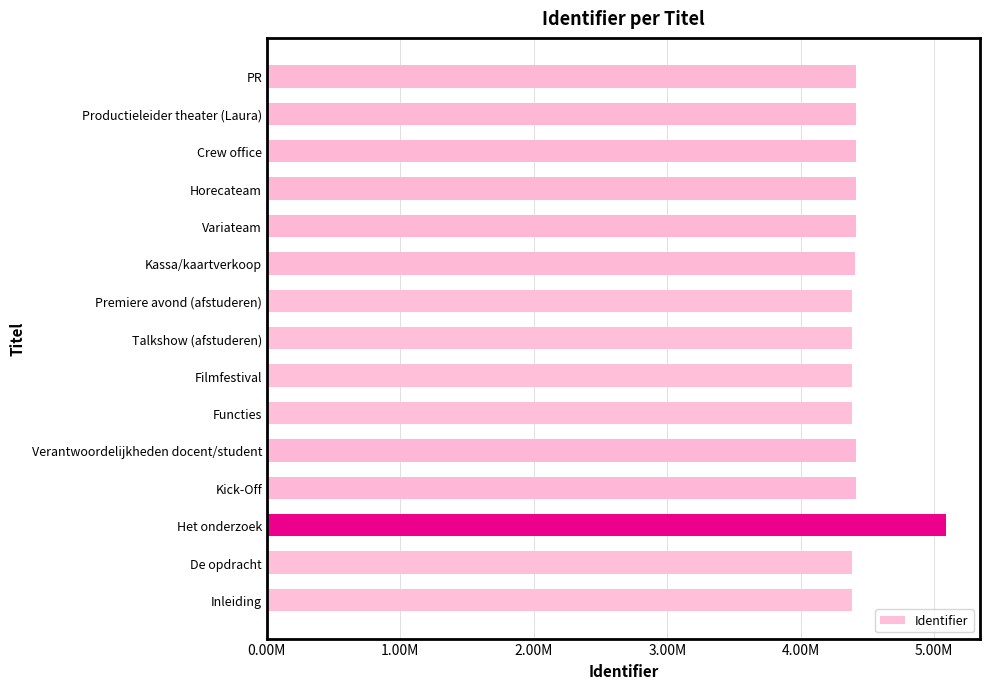

Does the chart contain any negative values?

No